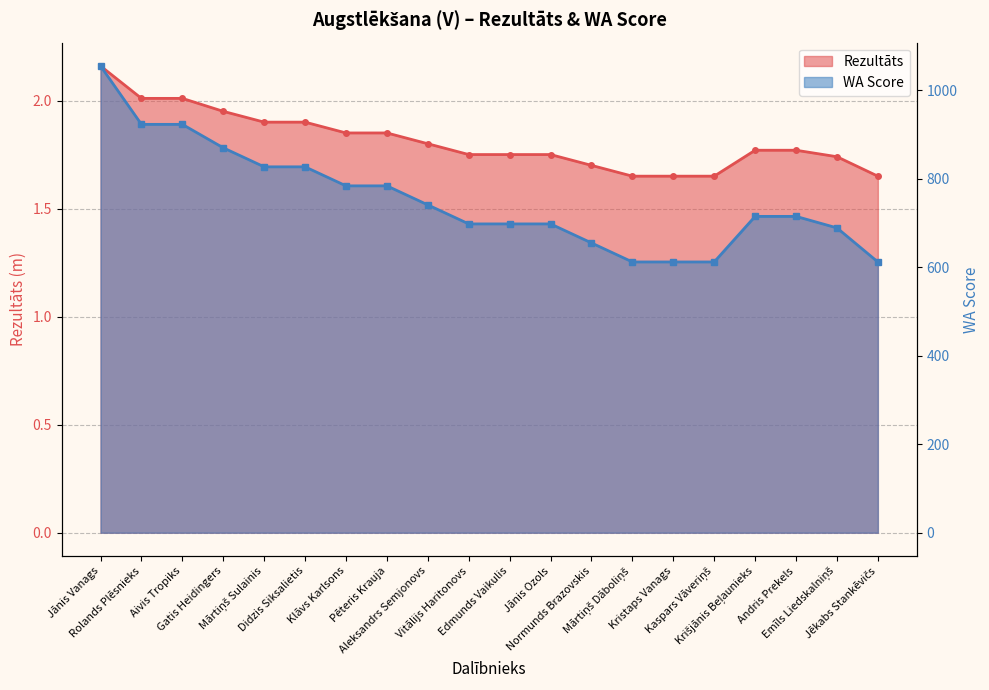

Reading right to left, list all the values displayed in this chart.

Rezultāts: Jēkabs Stankēvičs=1.6	Emīls Liedskalniņš=1.7	Andris Prekels=1.8	Krišjānis Beļaunieks=1.8	Kaspars Vāveriņš=1.6	Kristaps Vanags=1.6	Mārtiņš Dāboliņš=1.6	Normunds Brazovskis=1.7	Jānis Ozols=1.8	Edmunds Vaikulis=1.8	Vitālijs Haritonovs=1.8	Aleksandrs Semjonovs=1.8	Pēteris Krauja=1.9	Klāvs Karlsons=1.9	Didzis Siksalietis=1.9	Mārtiņš Sulainis=1.9	Gatis Heidingers=1.9	Aivis Tropiks=2.0	Rolands Plēsnieks=2.0	Jānis Vanags=2.2
WA: Jēkabs Stankēvičs=612.0	Emīls Liedskalniņš=689.0	Andris Prekels=715.0	Krišjānis Beļaunieks=715.0	Kaspars Vāveriņš=612.0	Kristaps Vanags=612.0	Mārtiņš Dāboliņš=612.0	Normunds Brazovskis=655.0	Jānis Ozols=698.0	Edmunds Vaikulis=698.0	Vitālijs Haritonovs=698.0	Aleksandrs Semjonovs=741.0	Pēteris Krauja=784.0	Klāvs Karlsons=784.0	Didzis Siksalietis=827.0	Mārtiņš Sulainis=827.0	Gatis Heidingers=870.0	Aivis Tropiks=923.0	Rolands Plēsnieks=923.0	Jānis Vanags=1055.0